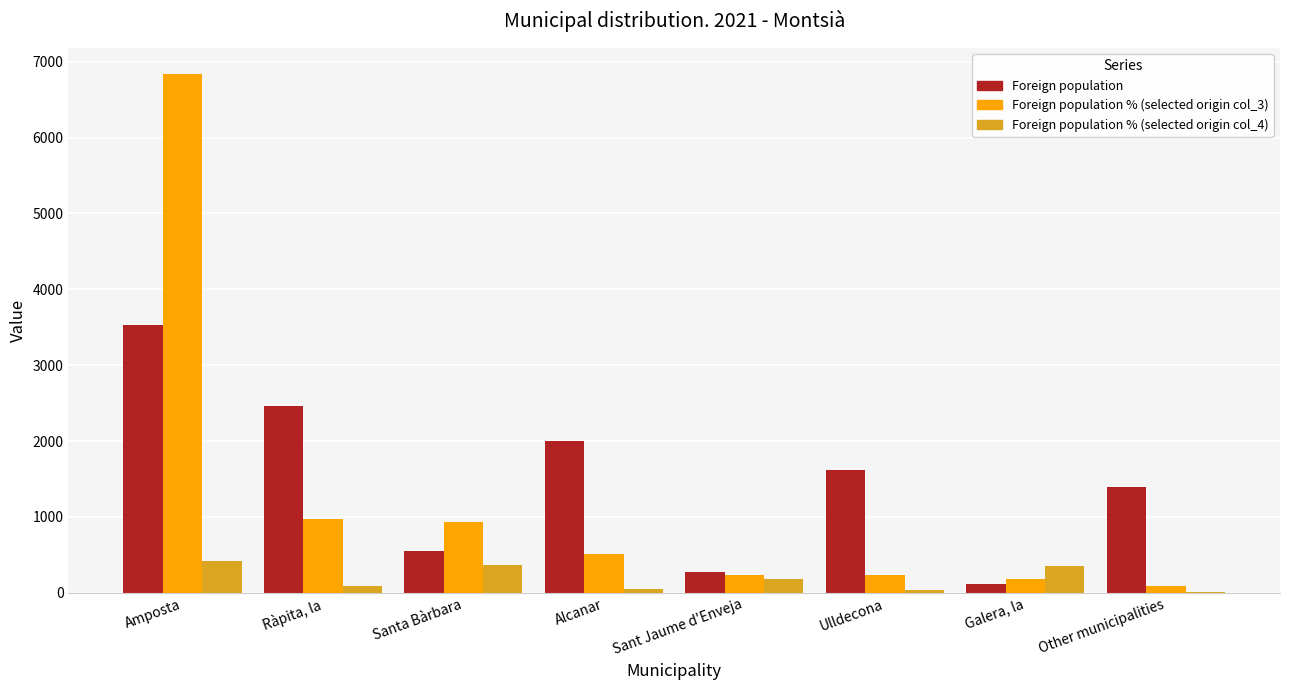

The value of Foreign population at Sant Jaume d'Enveja is 279. True or false?

True